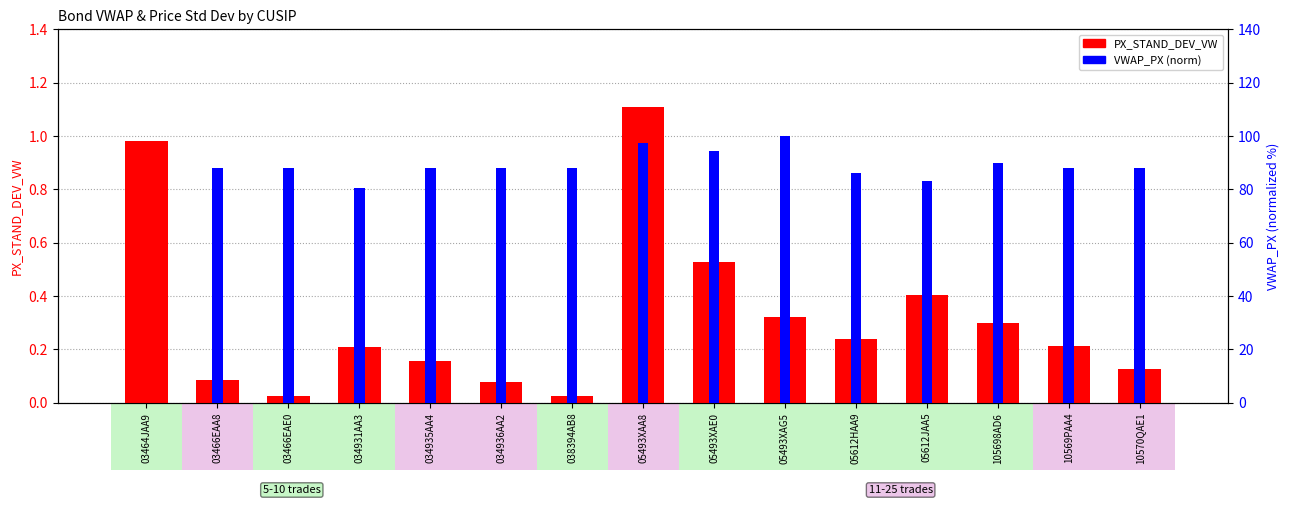

Rank the categories by PX_STAND_DEV_VW value from highest to lowest.

05493XAA8, 03464JAA9, 05493XAE0, 05612JAA5, 05493XAG5, 105698AD6, 05612HAA9, 10569PAA4, 034931AA3, 034935AA4, 10570QAE1, 03466EAA8, 034936AA2, 038394AB8, 03466EAE0